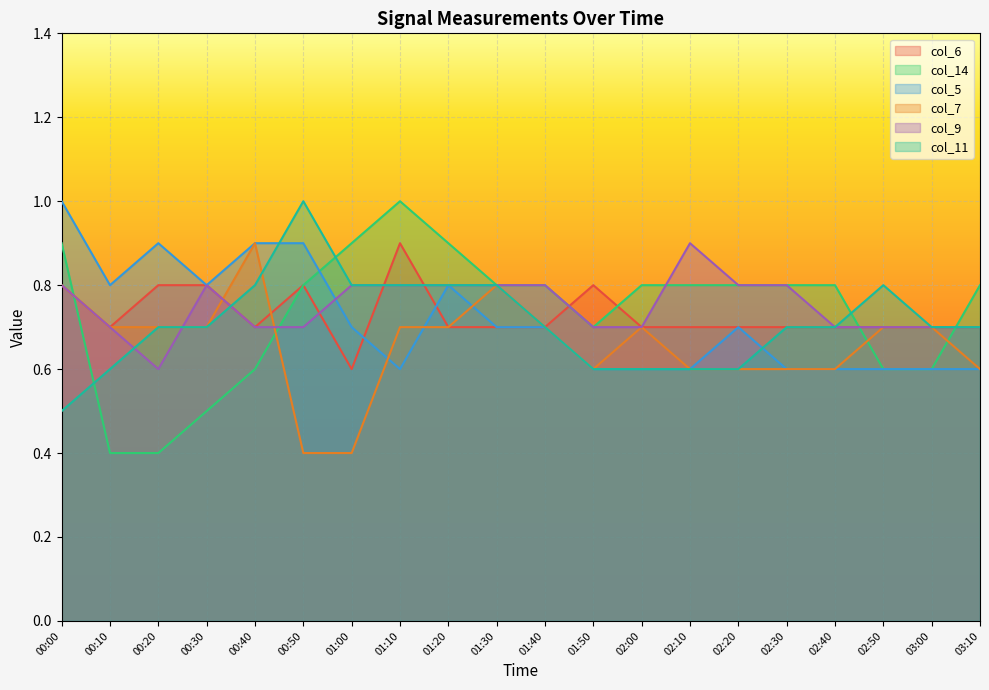

Between which two adjacent categories do col_7 and col_14 first intersect?

00:00 and 00:10